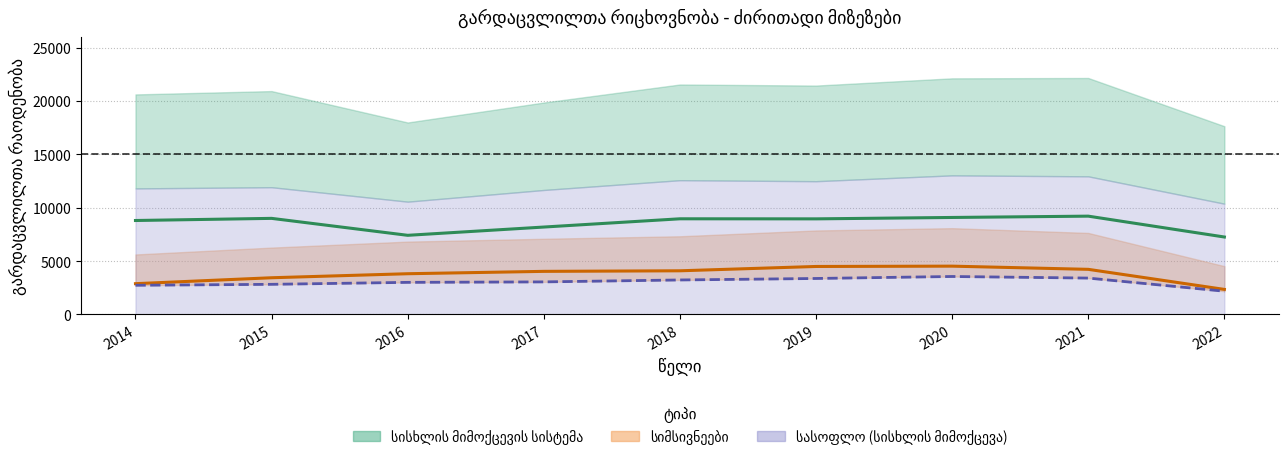

True or false: სისხლის მიმოქცევის სისტემა (საქალაქო) and სიმსივნეები (საქალაქო) cross at least once.

False